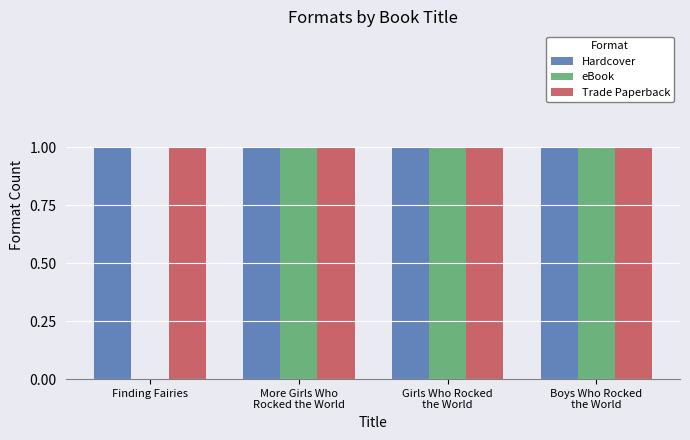

What is the total value across all series at Boys Who Rocked
the World?

3